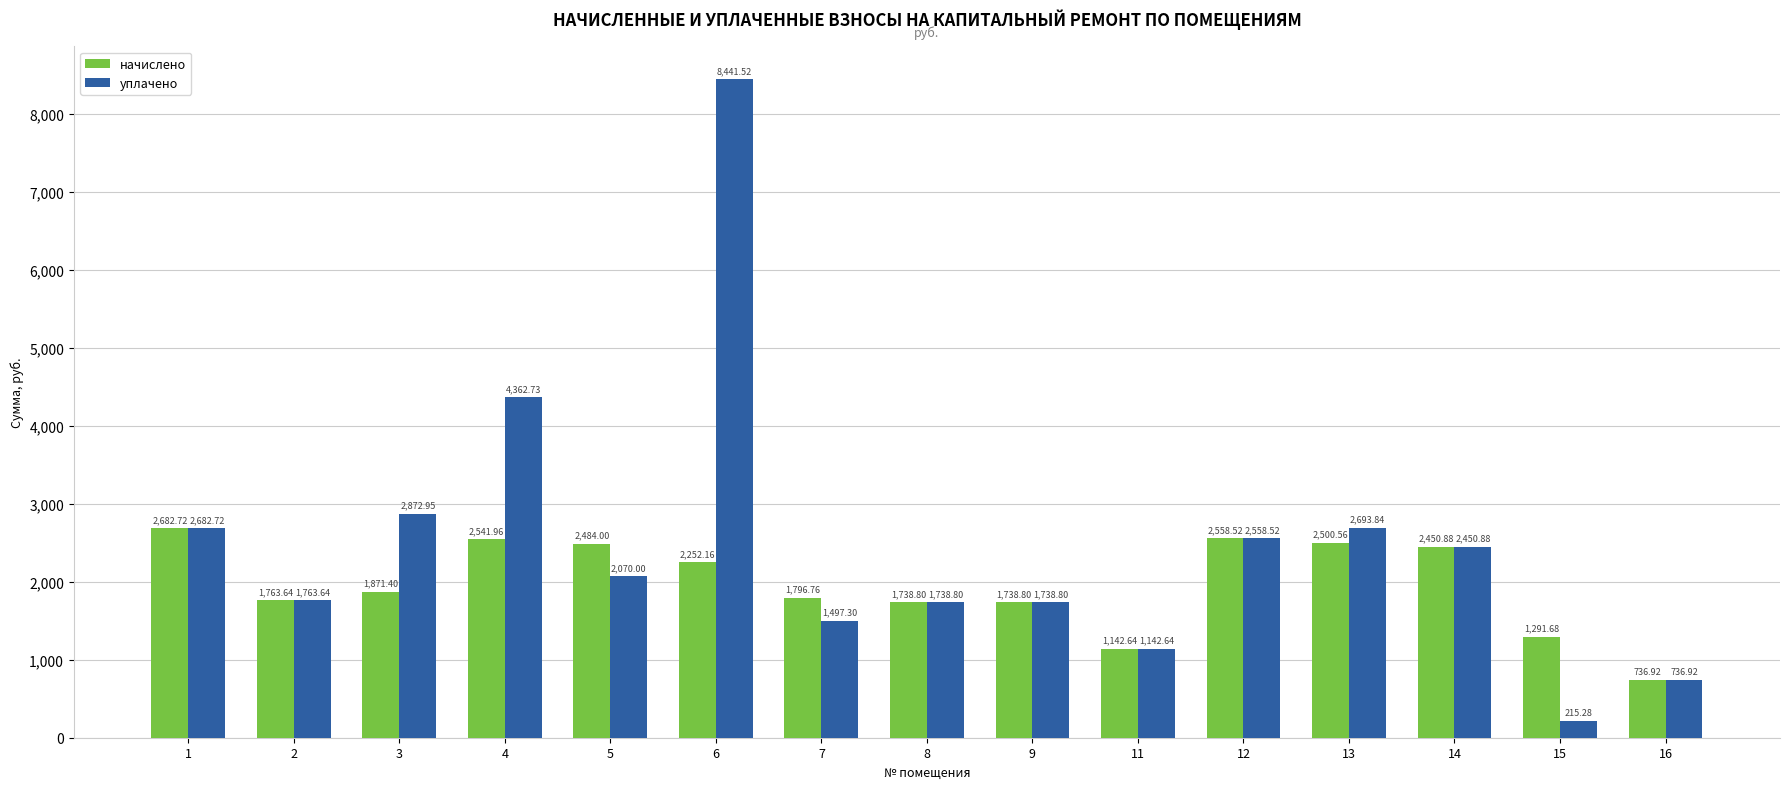

Is it true that уплачено equals 1763.6 at 2?

True